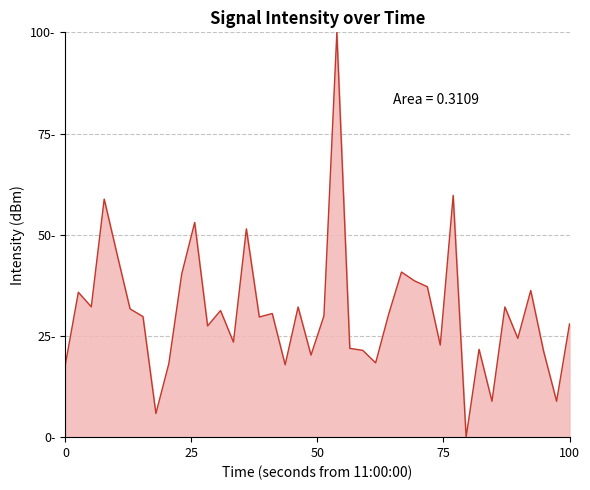

Does the chart display data point markers on the line(s)?

No